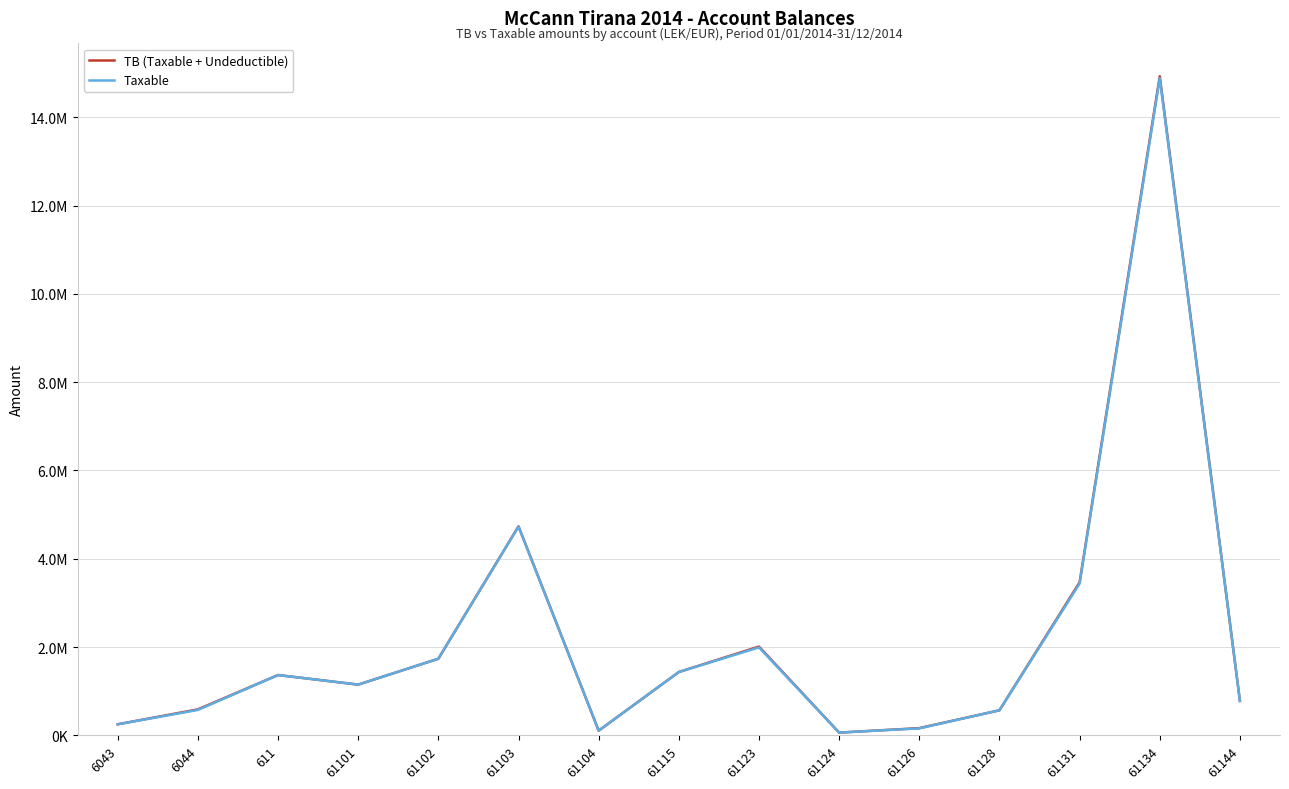

What are all the series names shown in the legend?

TB (Taxable + Undeductible), Taxable